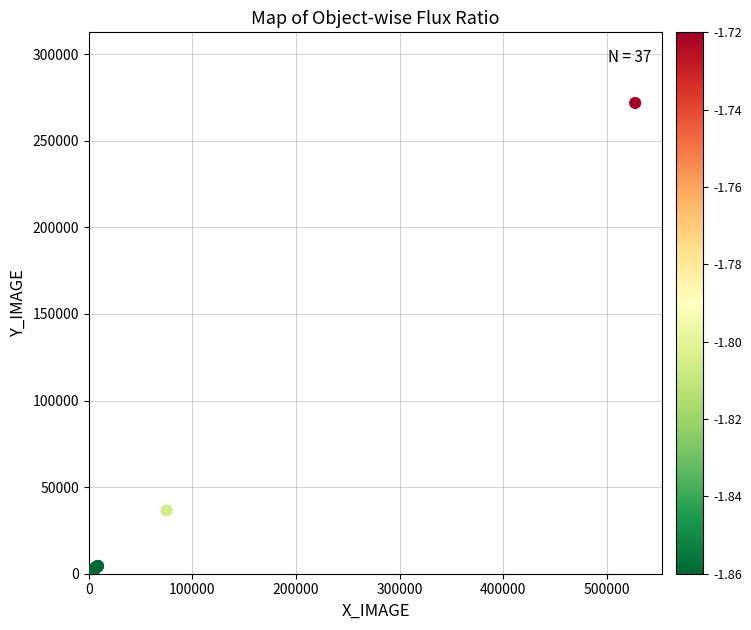

What Y value in the scatter plot is closest to 137189?

36526